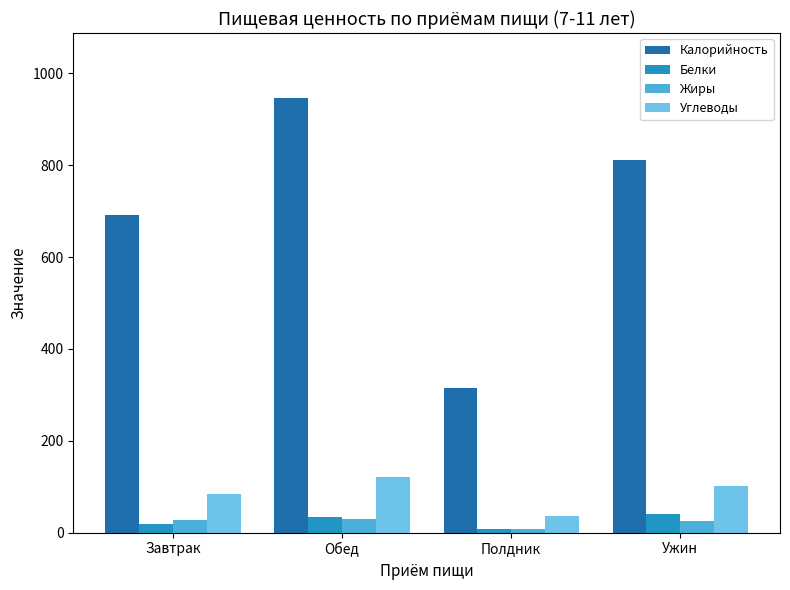

What is the average value of the Жиры series?

22.9